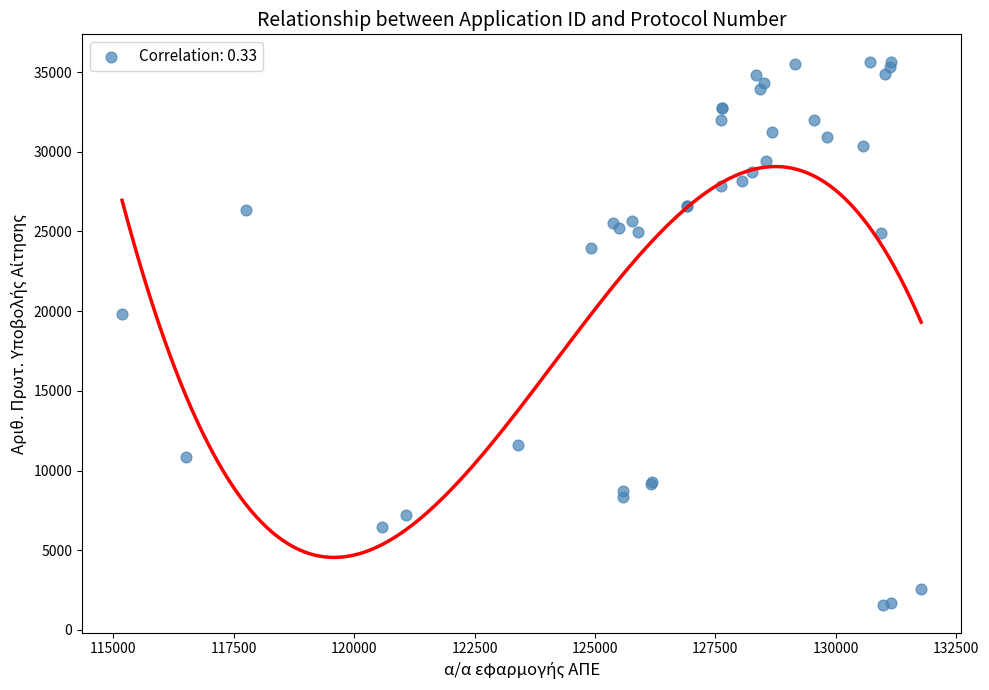

What Y value in the scatter plot is closest to 18599?

19820